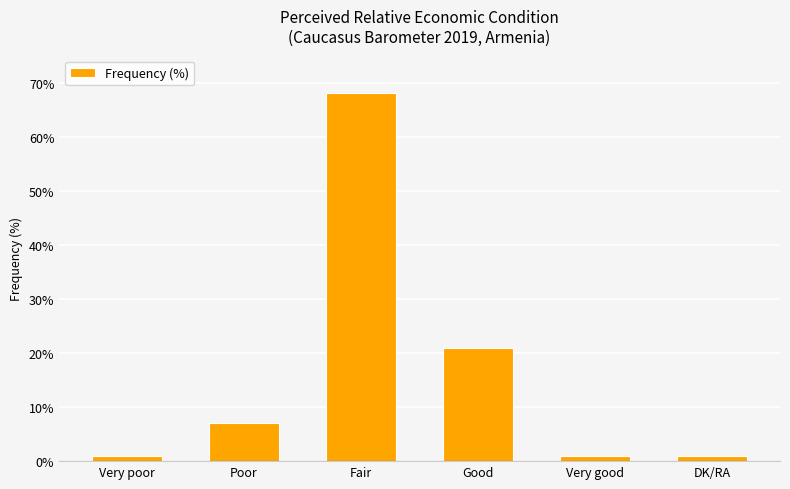

Reading left to right, extract all data points from this chart.

Very poor=1	Poor=7	Fair=68	Good=21	Very good=1	DK/RA=1